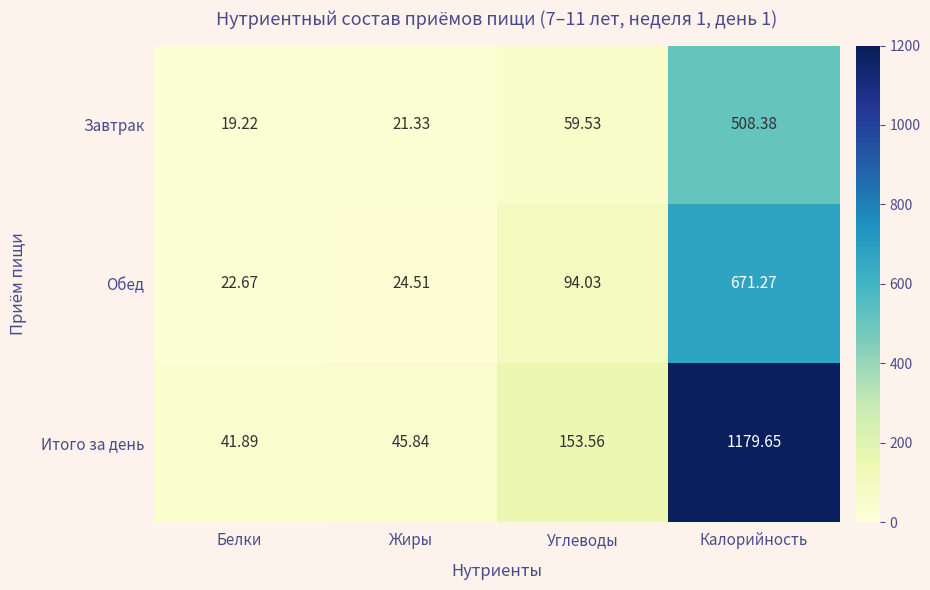

Which category has the lowest value across all series?

Белки